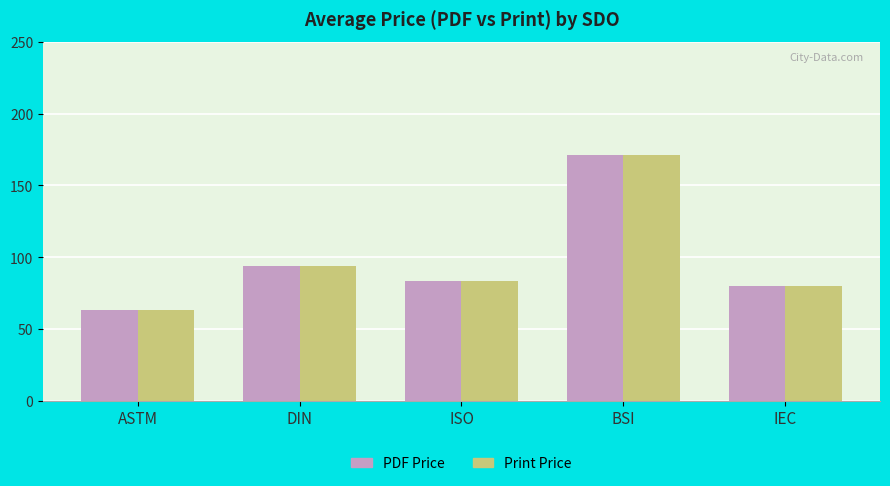

At which label does PDF Price reach its minimum?

ASTM